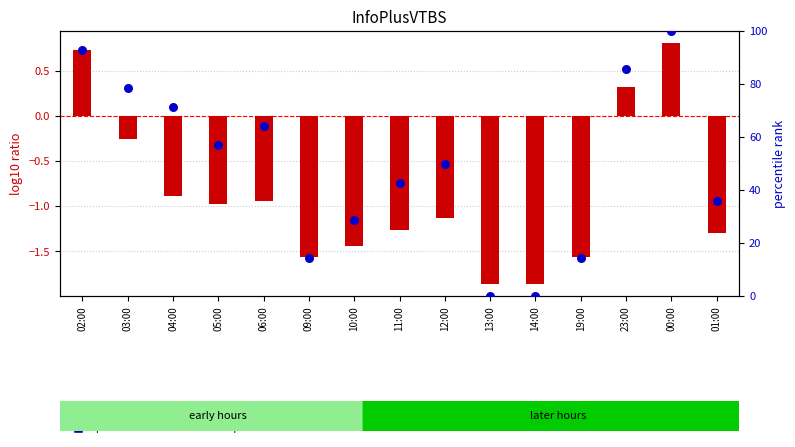

What is the total value across all series at 02:00?

93.6